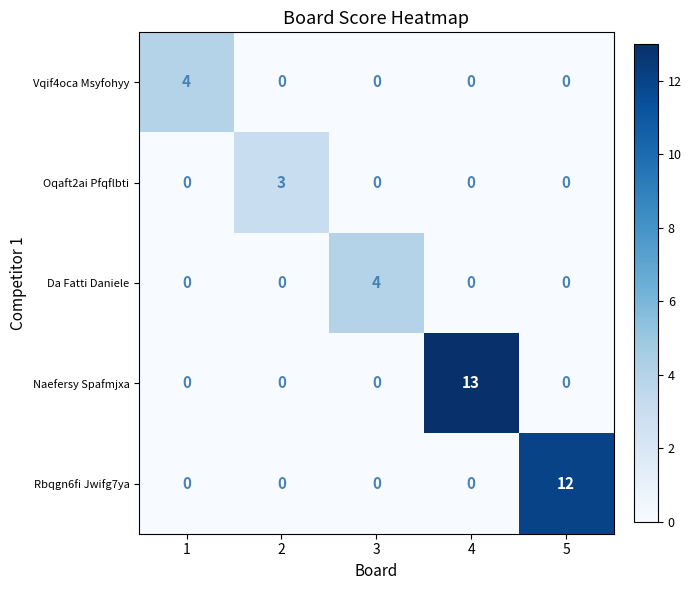

Between 2 and 5, which series saw the biggest shift?

Rbqgn6fi Jwifg7ya